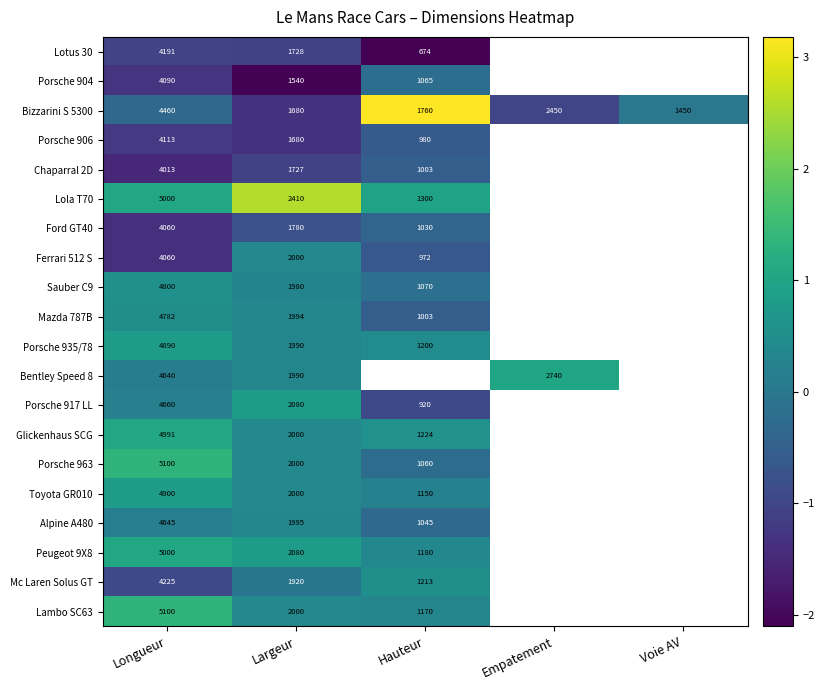

Where does the Bizzarini S 5300 series first go above 0?

Hauteur